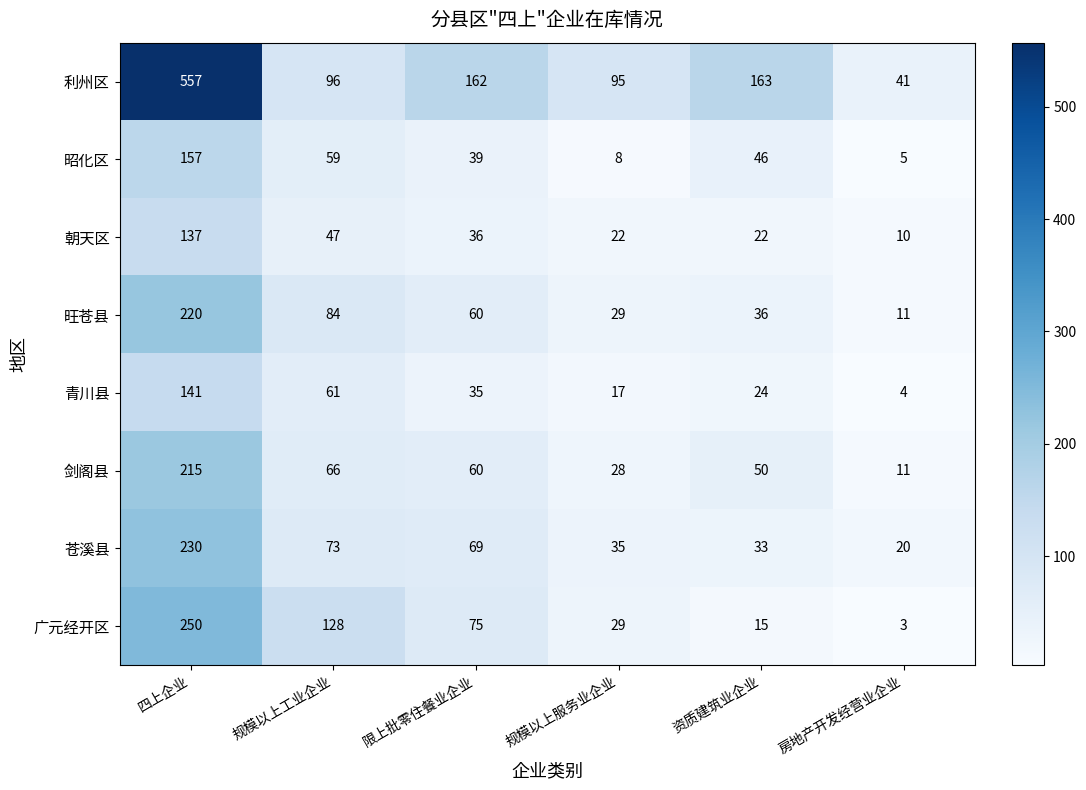

What is the sum of the 苍溪县 values at 限上批零住餐业企业 and 资质建筑业企业?

102